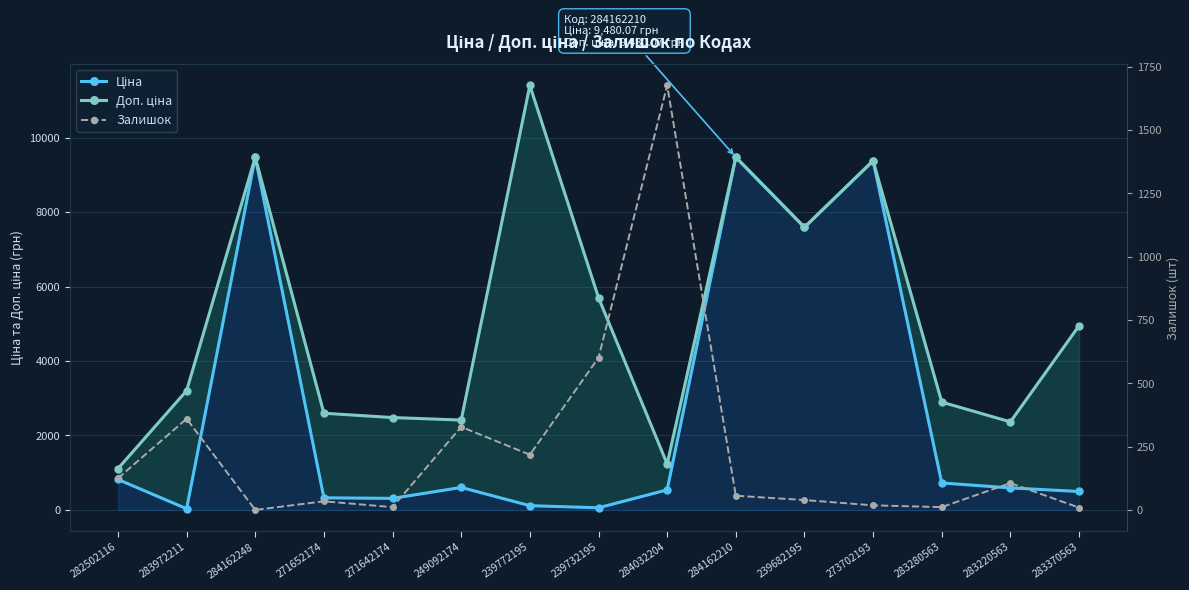

At how many categories does at least one series exceed 11206?

1